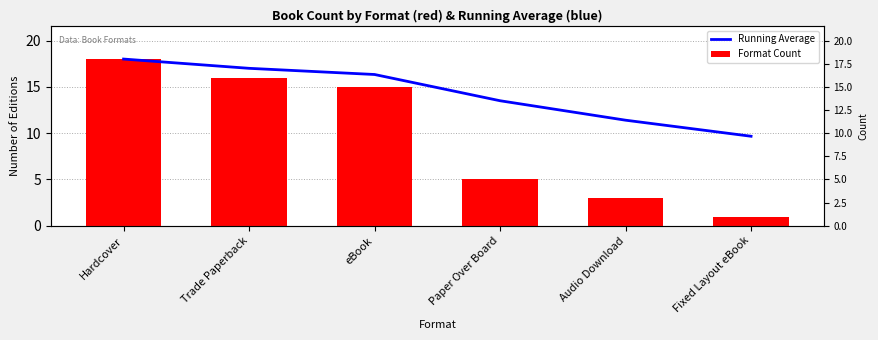

Reading left to right, extract all data points from this chart.

Running Average: 18.0	17.0	16.3	13.5	11.4	9.7
Format Count: 18.0	16.0	15.0	5.0	3.0	1.0